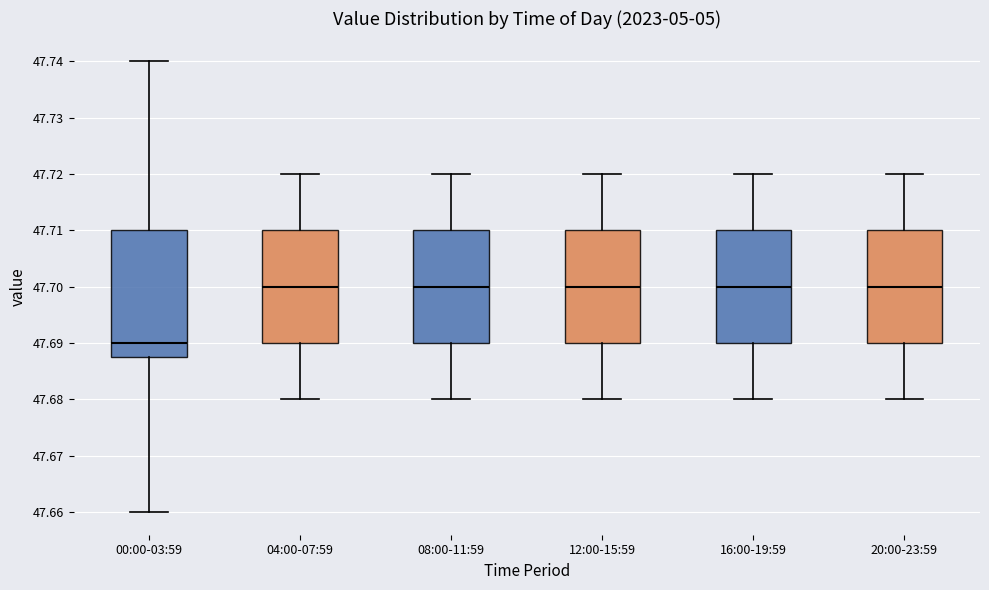

Where is the lower edge of the box for 08:00-11:59 on the y-axis? The values are not printed on the chart, so give them approximately, as read against the axis.

47.690